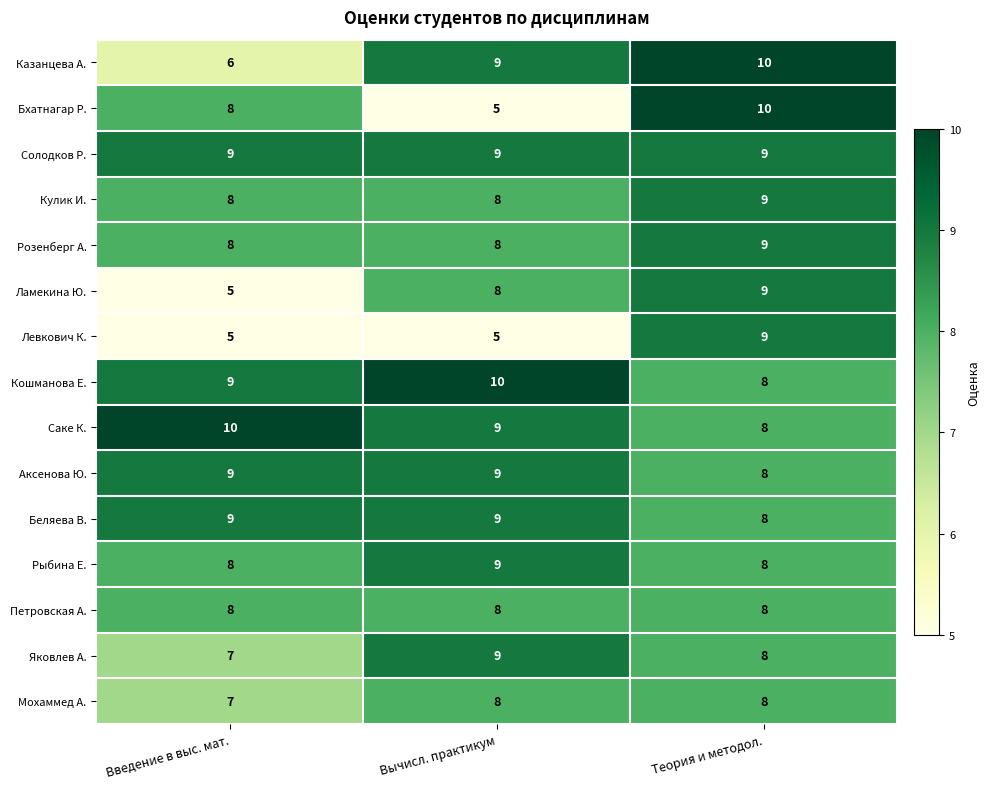

What is the sum of the Аксенова Ю. values at Теория и методол. and Введение в выс. мат.?

17